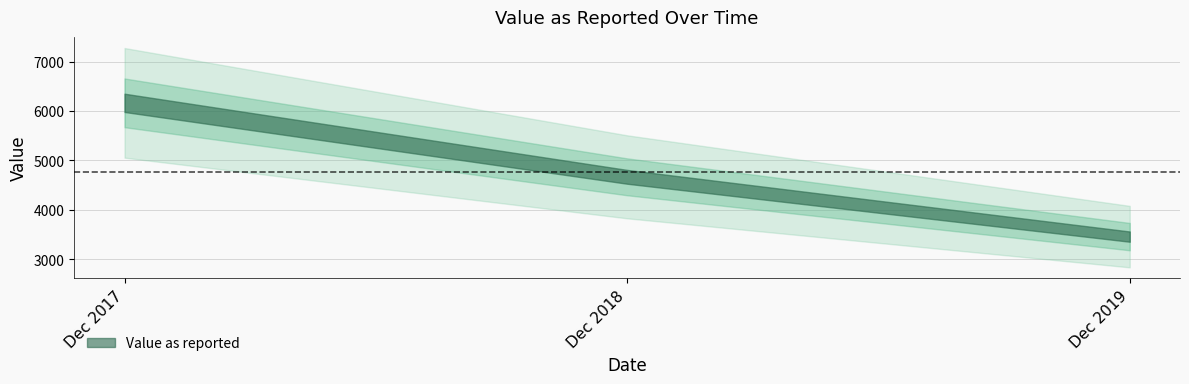

Between Dec 2019 and Dec 2017, which is larger?

Dec 2017